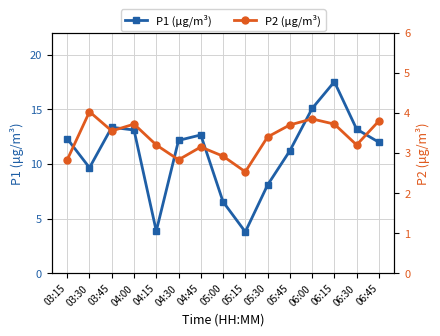

What is the total value across all series at 04:30?

15.0